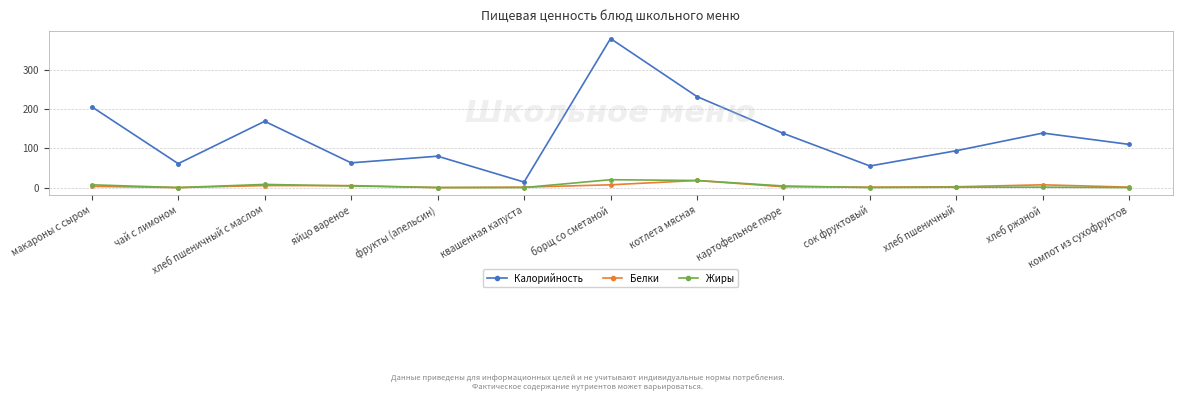

What is the difference between the highest and lowest values at котлета мясная?

214